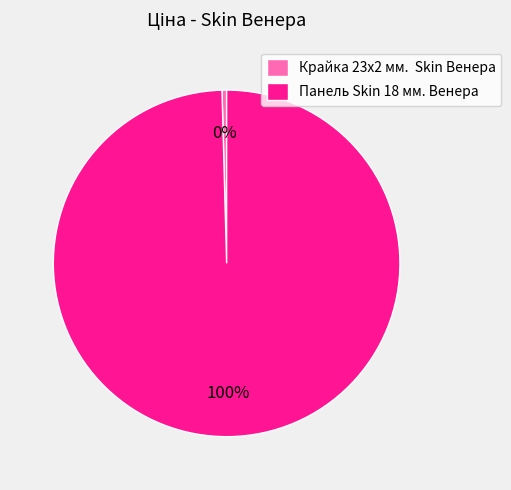

True or false: Панель Skin 18 мм. Венера accounts for 100% of the total.

True